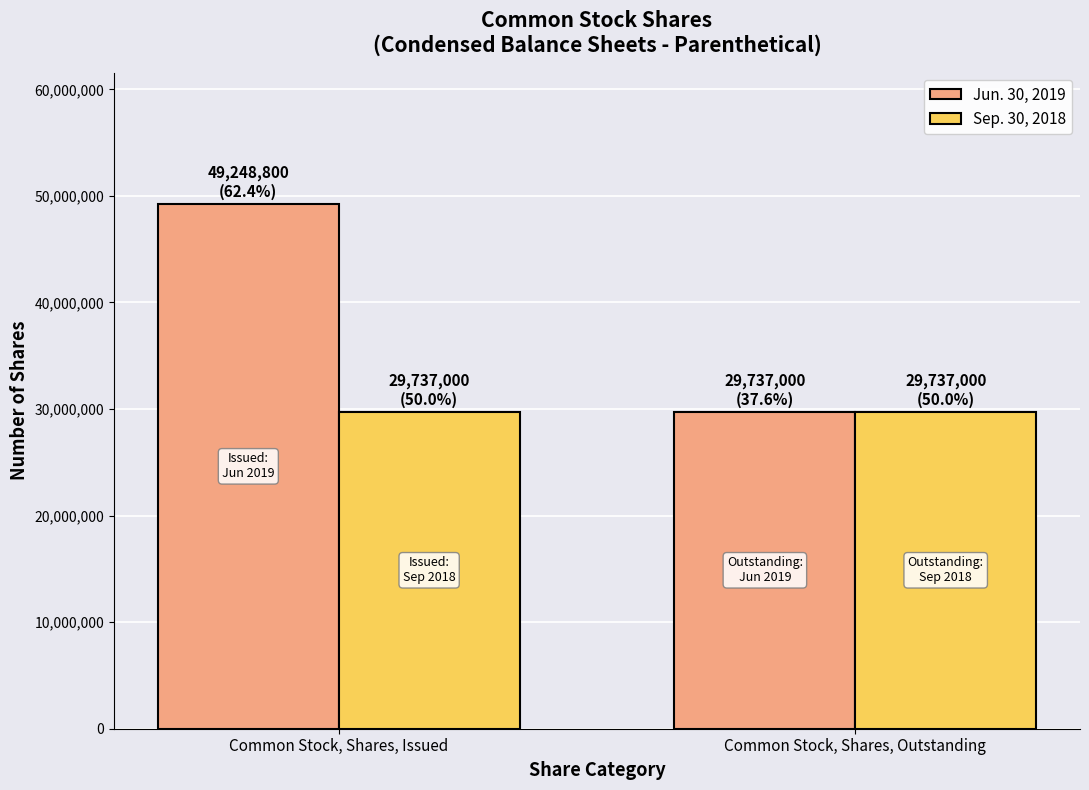

Reading right to left, list all the values displayed in this chart.

Jun. 30, 2019: Common Stock, Shares, Outstanding=29737000	Common Stock, Shares, Issued=49248800
Sep. 30, 2018: Common Stock, Shares, Outstanding=29737000	Common Stock, Shares, Issued=29737000